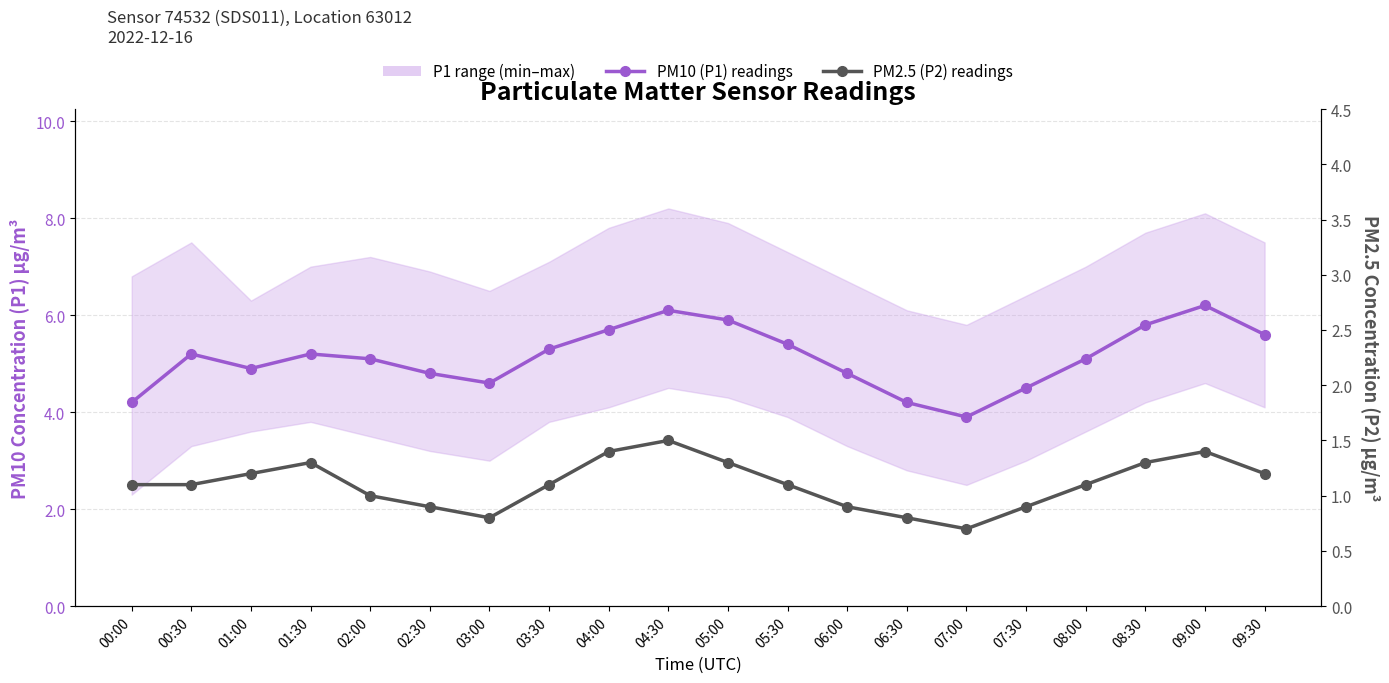

Which has a higher value, 00:00 or 01:30?

01:30